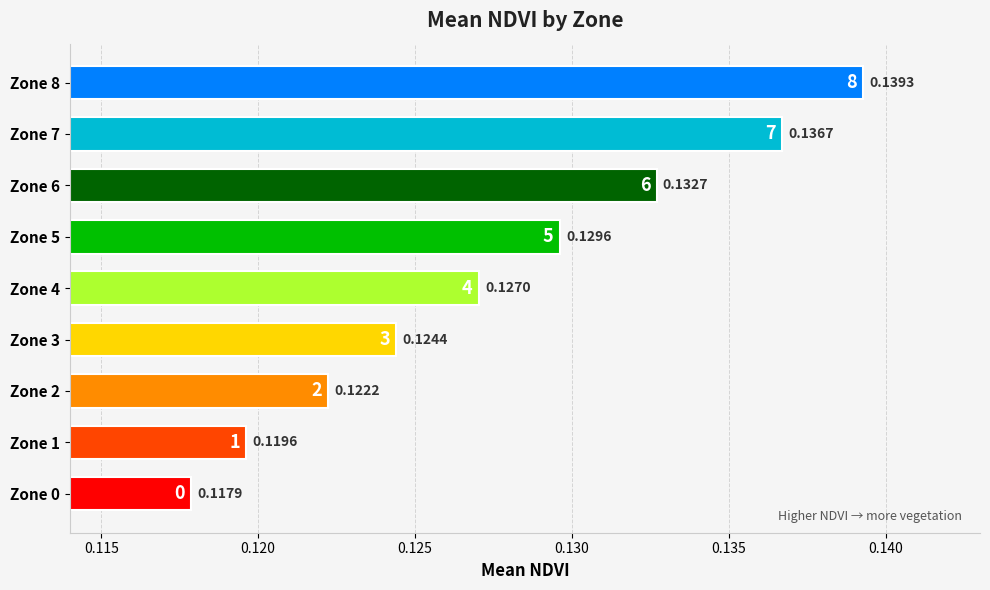

Between Zone 6 and Zone 1, which is larger?

Zone 6